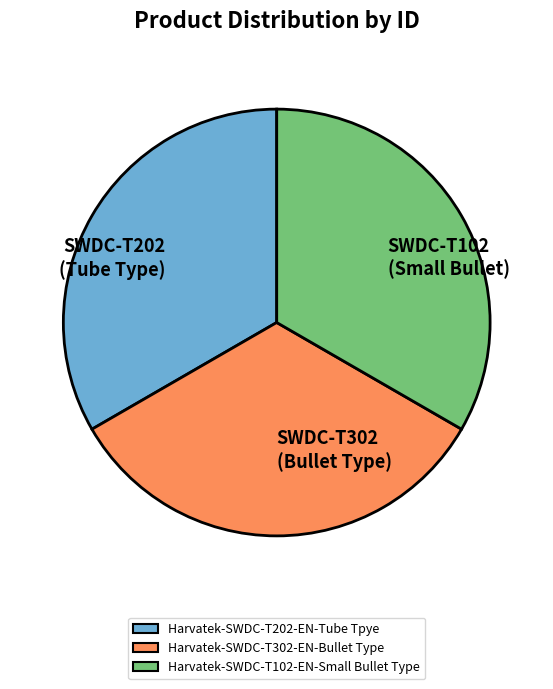

Combined, do SWDC-T102 (Small Bullet) and SWDC-T302 (Bullet Type) account for over 50%?

Yes